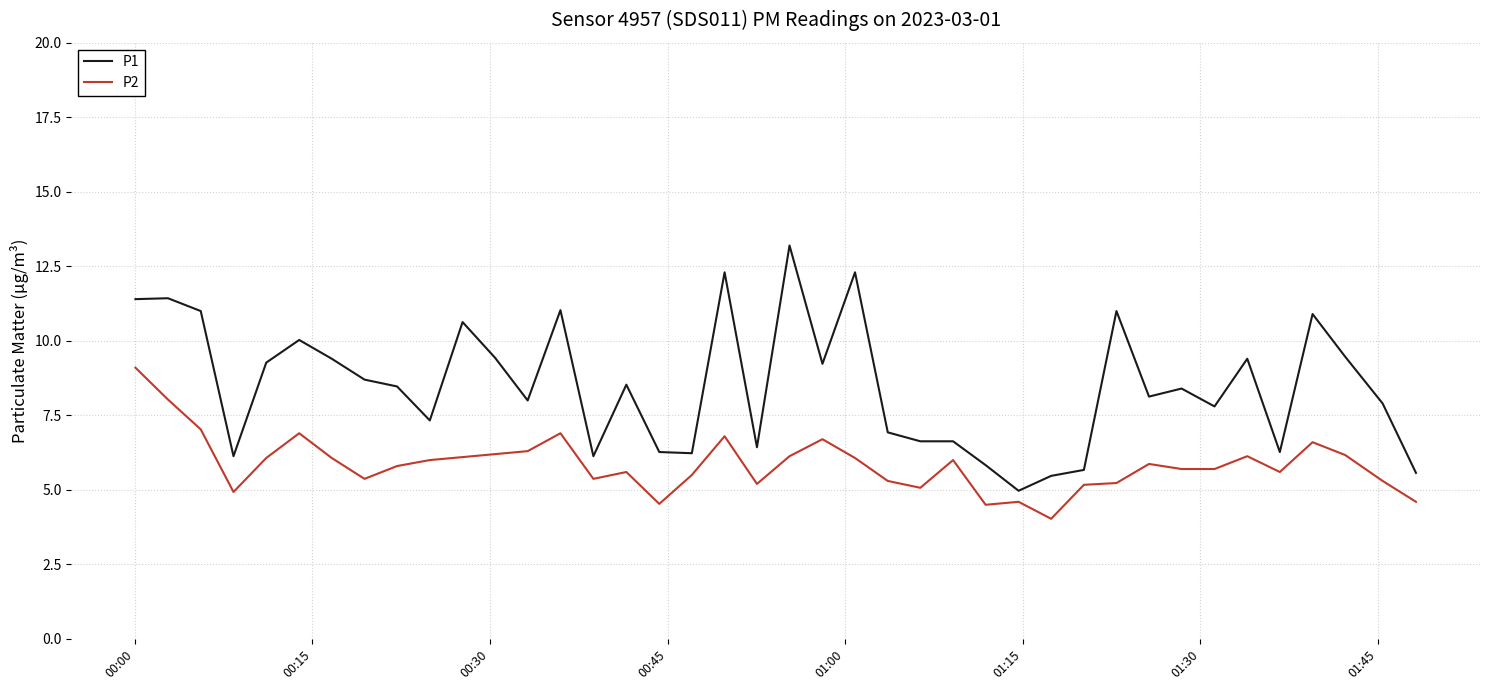

What is the maximum value for P1?

13.2